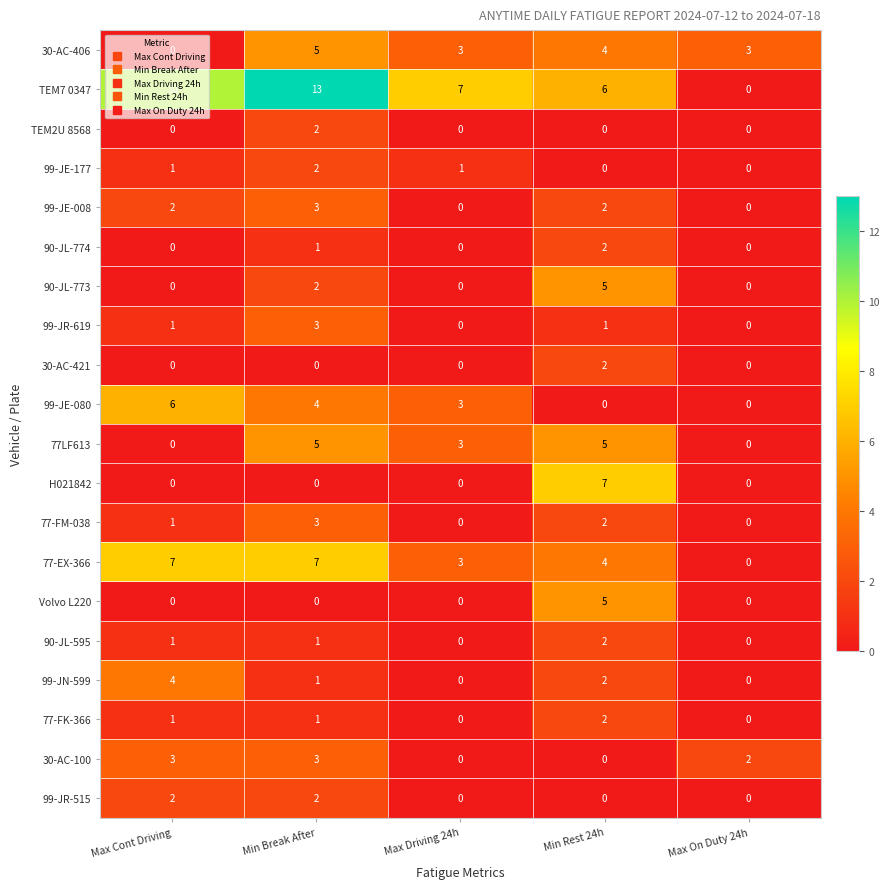

What is the spread (max minus min) of values at Max Cont Driving?

10